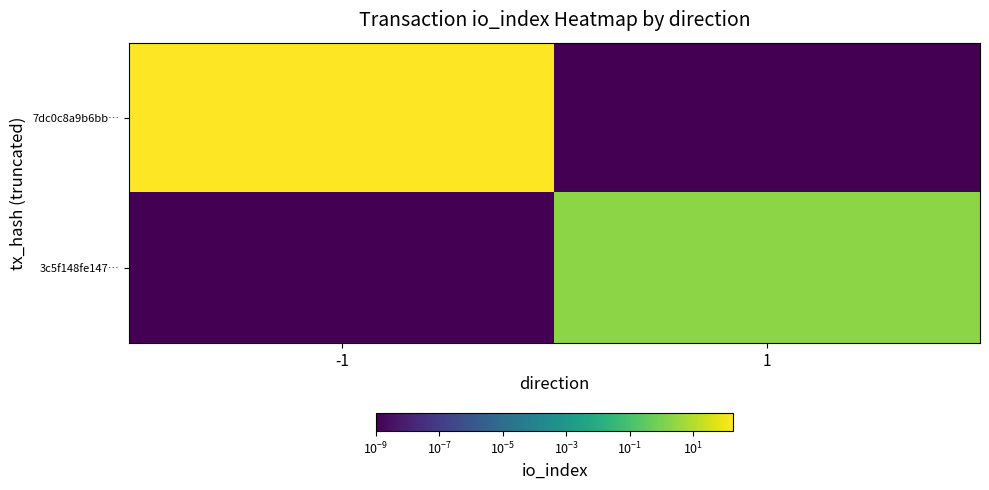

Between -1 and 1, which series saw the biggest shift?

7dc0c8a9b6bb…